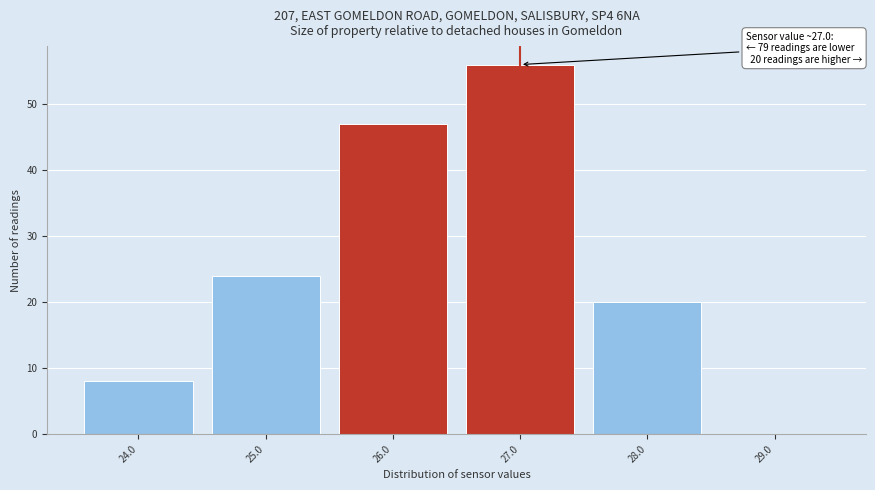

Reading left to right, what are all the values shown in this chart?

24.0=8	25.0=24	26.0=47	27.0=56	28.0=20	29.0=0